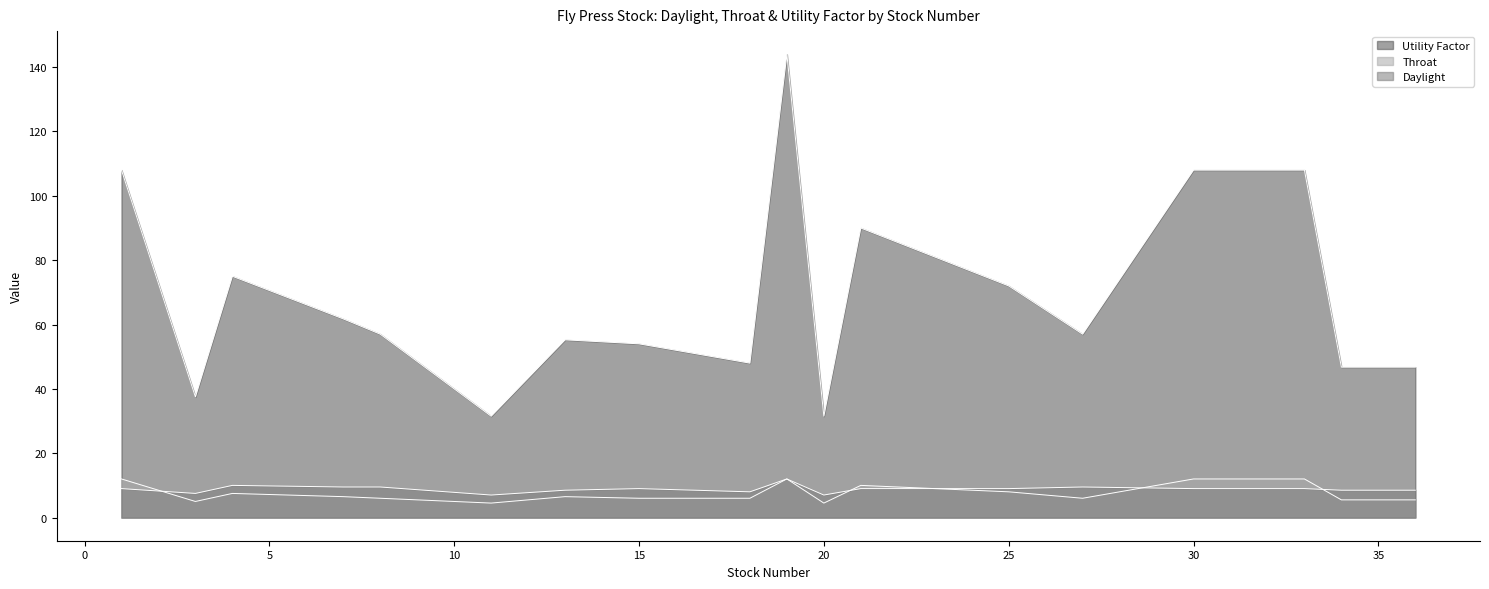

How many lines are shown in the chart?

3